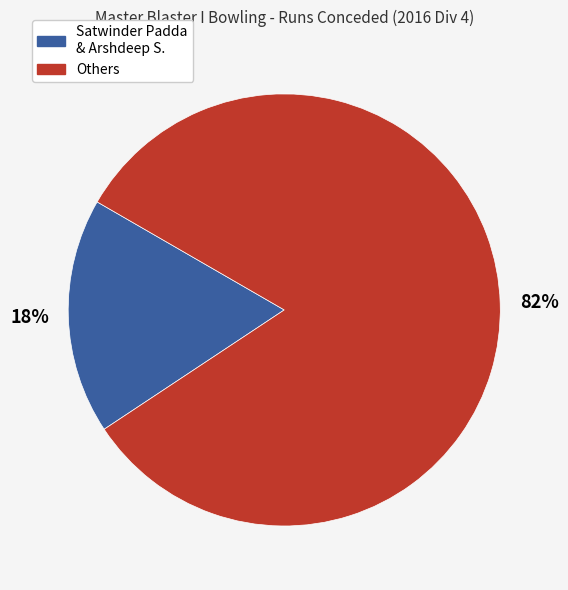

Which slice is the largest?

Others